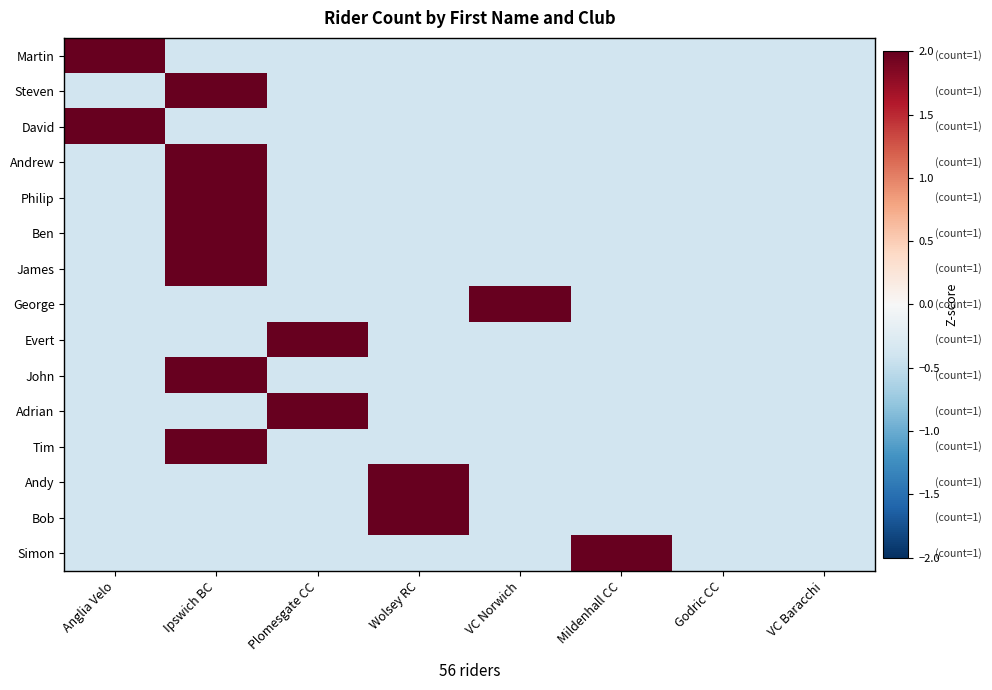

Reading left to right, list all the values displayed in this chart.

Martin: Anglia Velo=2.6	Ipswich BC=-0.4	Plomesgate CC=-0.4	Wolsey RC=-0.4	VC Norwich=-0.4	Mildenhall CC=-0.4	Godric CC=-0.4	VC Baracchi=-0.4
Steven: Anglia Velo=-0.4	Ipswich BC=2.6	Plomesgate CC=-0.4	Wolsey RC=-0.4	VC Norwich=-0.4	Mildenhall CC=-0.4	Godric CC=-0.4	VC Baracchi=-0.4
David: Anglia Velo=2.6	Ipswich BC=-0.4	Plomesgate CC=-0.4	Wolsey RC=-0.4	VC Norwich=-0.4	Mildenhall CC=-0.4	Godric CC=-0.4	VC Baracchi=-0.4
Andrew: Anglia Velo=-0.4	Ipswich BC=2.6	Plomesgate CC=-0.4	Wolsey RC=-0.4	VC Norwich=-0.4	Mildenhall CC=-0.4	Godric CC=-0.4	VC Baracchi=-0.4
Philip: Anglia Velo=-0.4	Ipswich BC=2.6	Plomesgate CC=-0.4	Wolsey RC=-0.4	VC Norwich=-0.4	Mildenhall CC=-0.4	Godric CC=-0.4	VC Baracchi=-0.4
Ben: Anglia Velo=-0.4	Ipswich BC=2.6	Plomesgate CC=-0.4	Wolsey RC=-0.4	VC Norwich=-0.4	Mildenhall CC=-0.4	Godric CC=-0.4	VC Baracchi=-0.4
James: Anglia Velo=-0.4	Ipswich BC=2.6	Plomesgate CC=-0.4	Wolsey RC=-0.4	VC Norwich=-0.4	Mildenhall CC=-0.4	Godric CC=-0.4	VC Baracchi=-0.4
George: Anglia Velo=-0.4	Ipswich BC=-0.4	Plomesgate CC=-0.4	Wolsey RC=-0.4	VC Norwich=2.6	Mildenhall CC=-0.4	Godric CC=-0.4	VC Baracchi=-0.4
Evert: Anglia Velo=-0.4	Ipswich BC=-0.4	Plomesgate CC=2.6	Wolsey RC=-0.4	VC Norwich=-0.4	Mildenhall CC=-0.4	Godric CC=-0.4	VC Baracchi=-0.4
John: Anglia Velo=-0.4	Ipswich BC=2.6	Plomesgate CC=-0.4	Wolsey RC=-0.4	VC Norwich=-0.4	Mildenhall CC=-0.4	Godric CC=-0.4	VC Baracchi=-0.4
Adrian: Anglia Velo=-0.4	Ipswich BC=-0.4	Plomesgate CC=2.6	Wolsey RC=-0.4	VC Norwich=-0.4	Mildenhall CC=-0.4	Godric CC=-0.4	VC Baracchi=-0.4
Tim: Anglia Velo=-0.4	Ipswich BC=2.6	Plomesgate CC=-0.4	Wolsey RC=-0.4	VC Norwich=-0.4	Mildenhall CC=-0.4	Godric CC=-0.4	VC Baracchi=-0.4
Andy: Anglia Velo=-0.4	Ipswich BC=-0.4	Plomesgate CC=-0.4	Wolsey RC=2.6	VC Norwich=-0.4	Mildenhall CC=-0.4	Godric CC=-0.4	VC Baracchi=-0.4
Bob: Anglia Velo=-0.4	Ipswich BC=-0.4	Plomesgate CC=-0.4	Wolsey RC=2.6	VC Norwich=-0.4	Mildenhall CC=-0.4	Godric CC=-0.4	VC Baracchi=-0.4
Simon: Anglia Velo=-0.4	Ipswich BC=-0.4	Plomesgate CC=-0.4	Wolsey RC=-0.4	VC Norwich=-0.4	Mildenhall CC=2.6	Godric CC=-0.4	VC Baracchi=-0.4